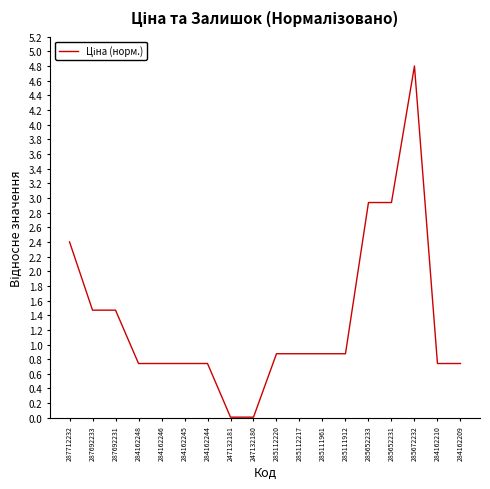

What position from the left is 285112217?

11